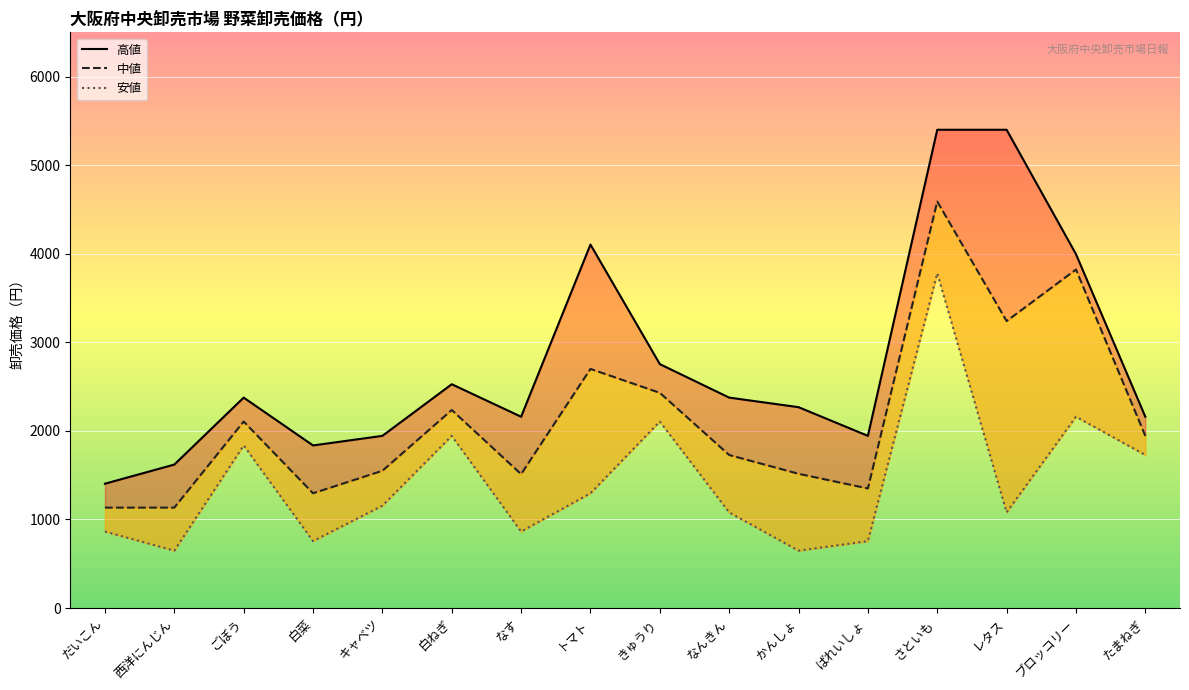

What is the approximate value of 高値 at ブロッコリー, to the nearest 50?

4000